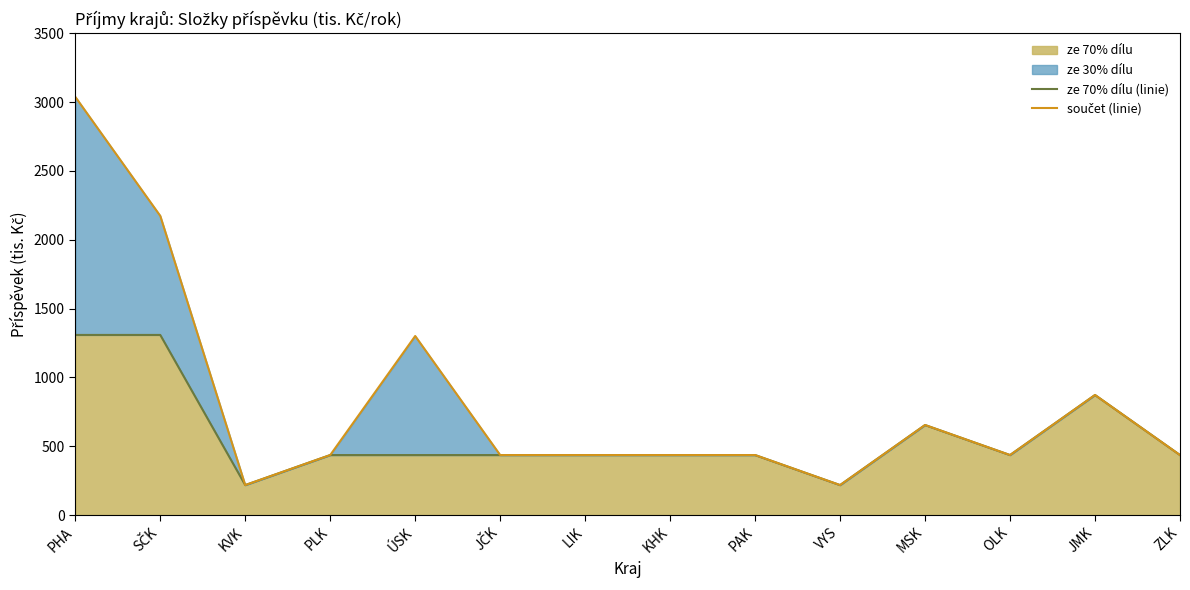

Which series has the widest spread of values?

součet (linie)